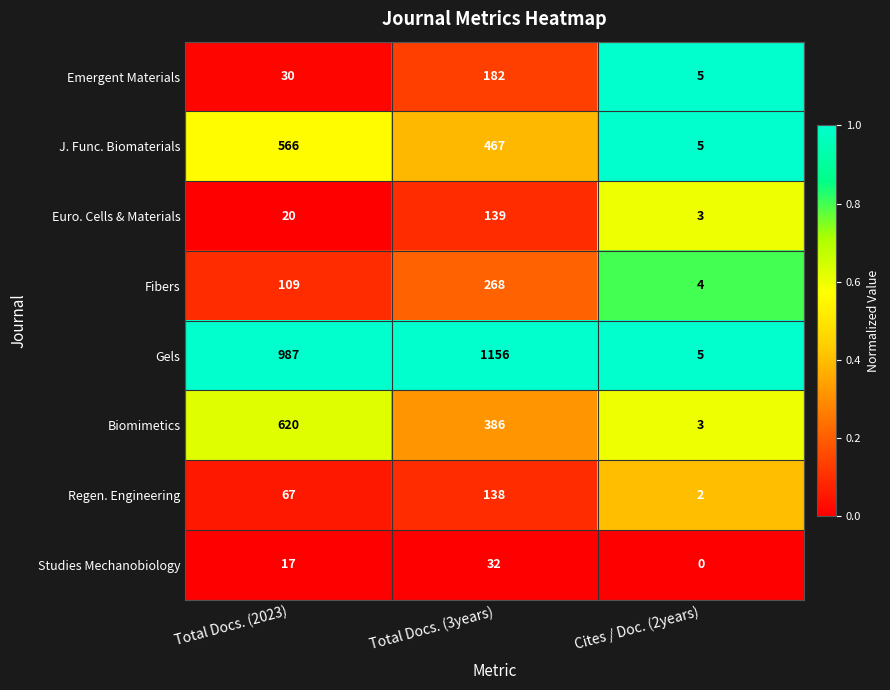

What is the sum of all Fibers values?

381